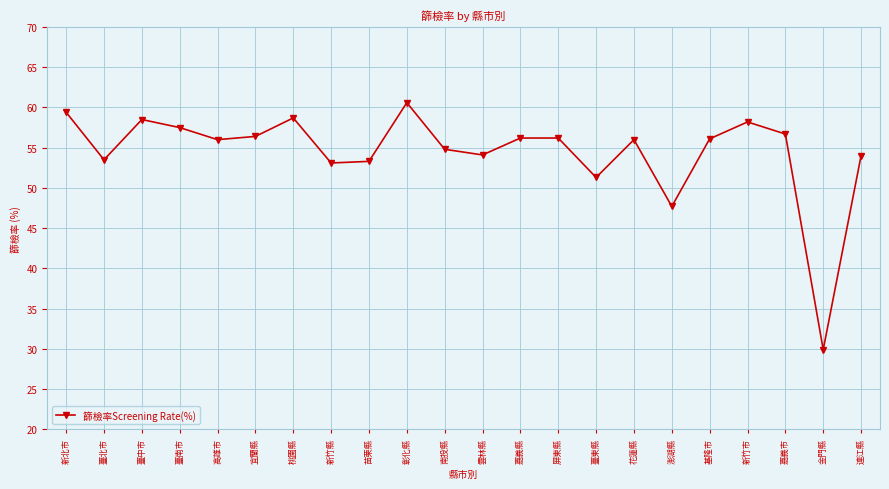

True or false: the data shows 83.4 at 新北市.

False